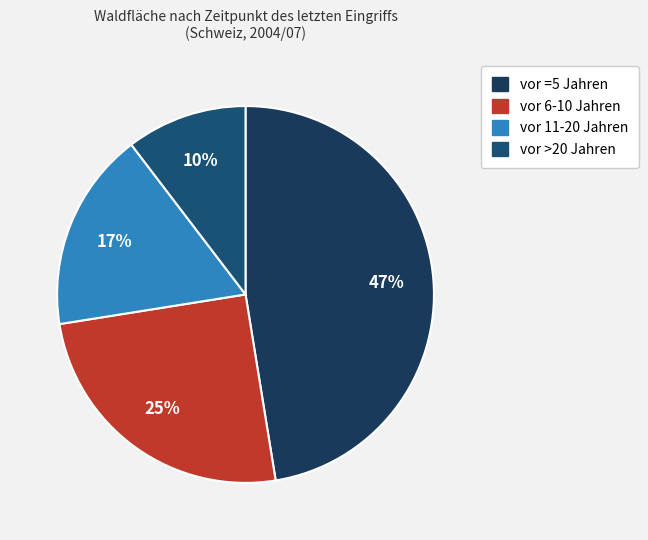

How many slices are in this pie chart?

4